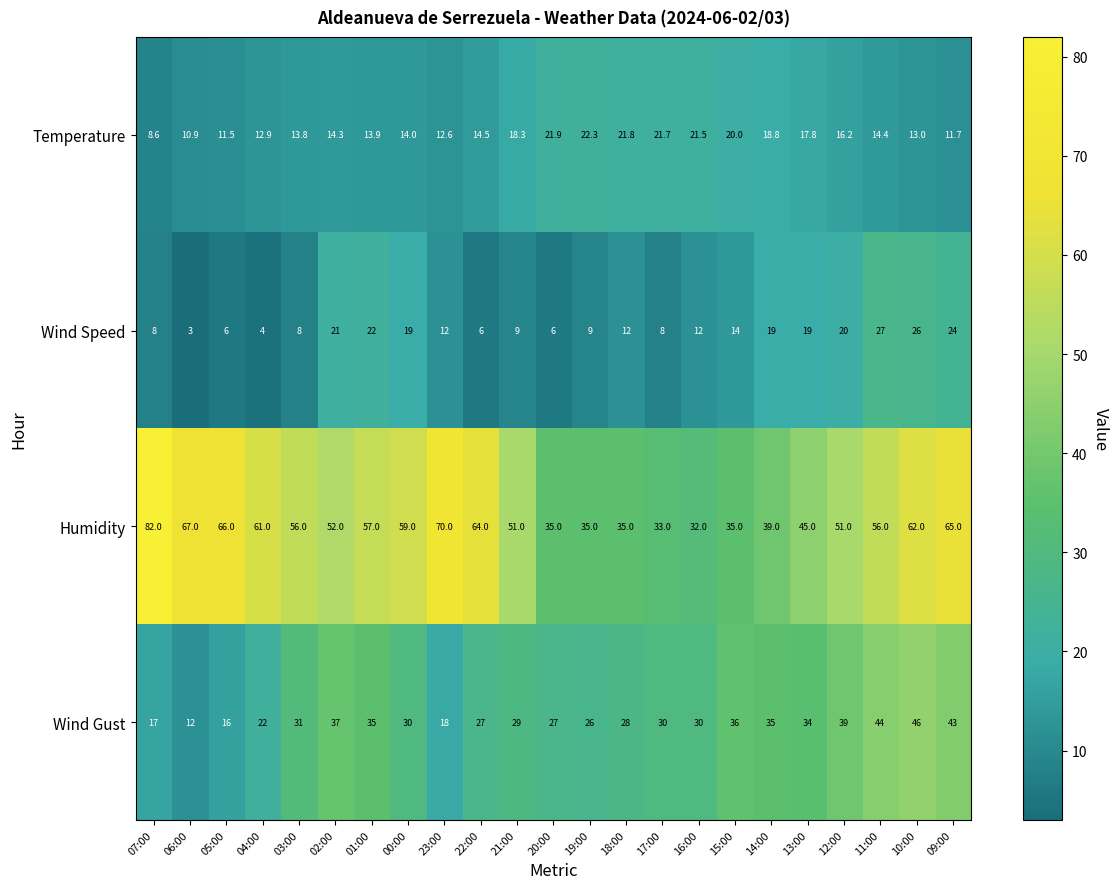

Which series has the largest range (max minus min)?

Humidity